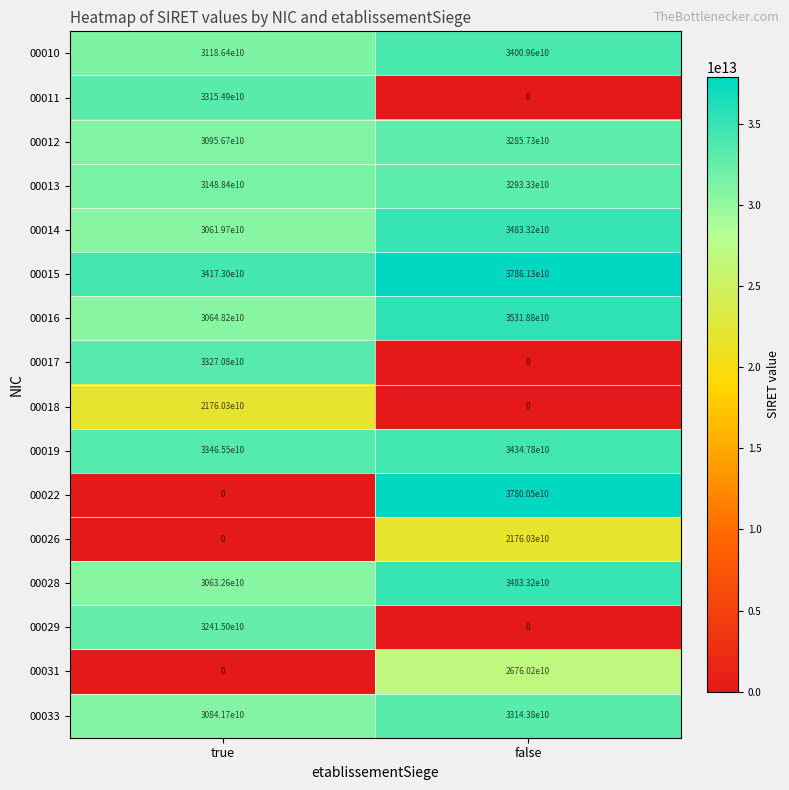

At which category does the chart reach its peak across all series?

false